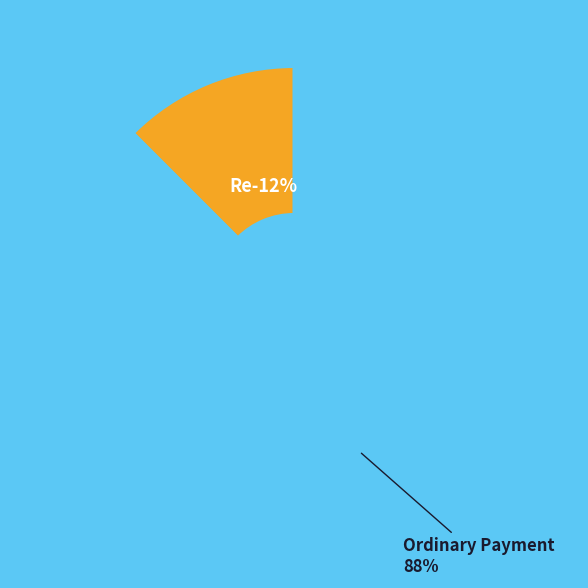

What is the largest slice in the pie chart?

Ordinary Payment